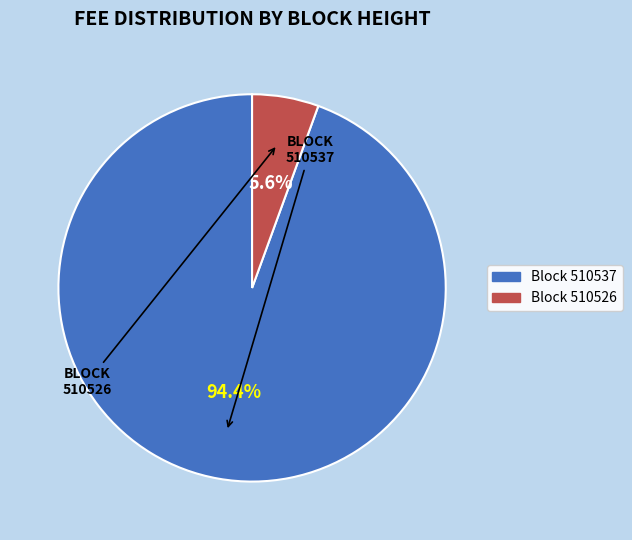

Is there a majority slice in this chart?

Yes